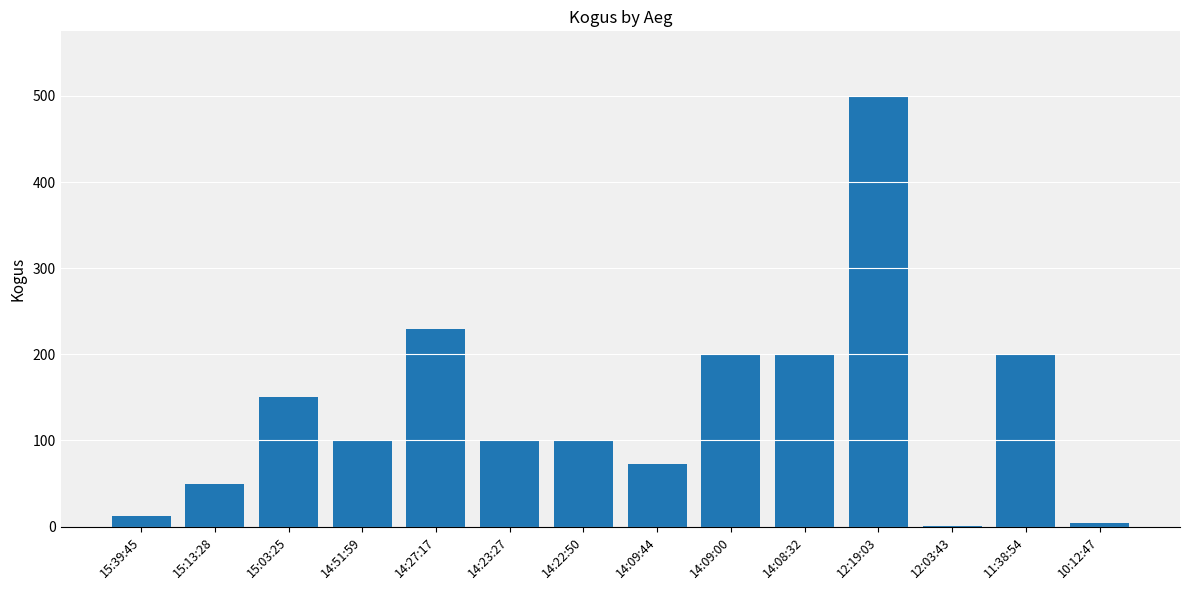

What is the ratio of the value at 14:09:00 to the value at 14:51:59?

2.0